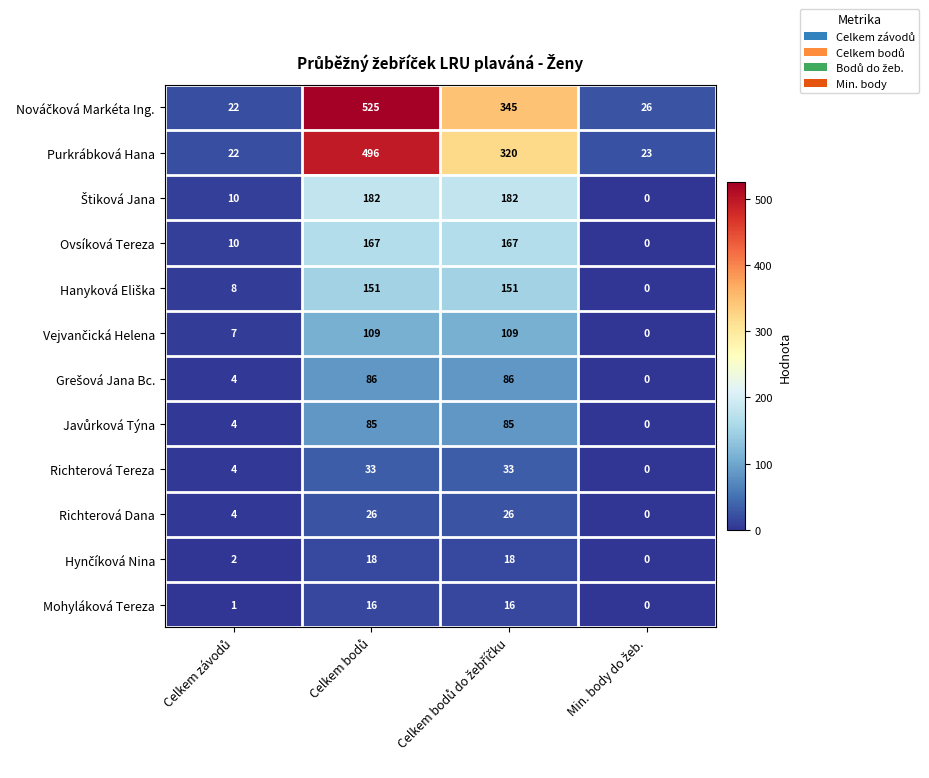

What is the greatest value displayed?

525